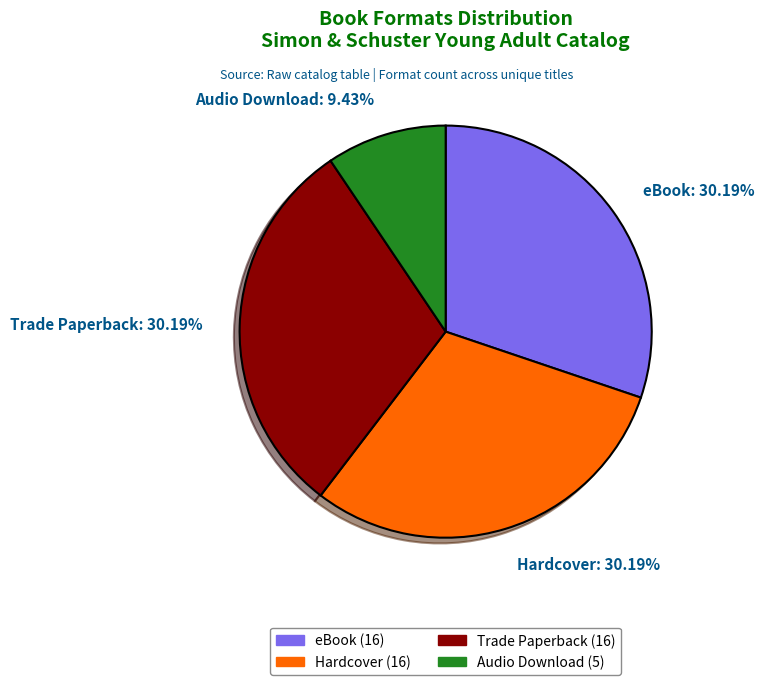

To the nearest percent, what is the difference between the eBook and Audio Download slice percentages?

21%